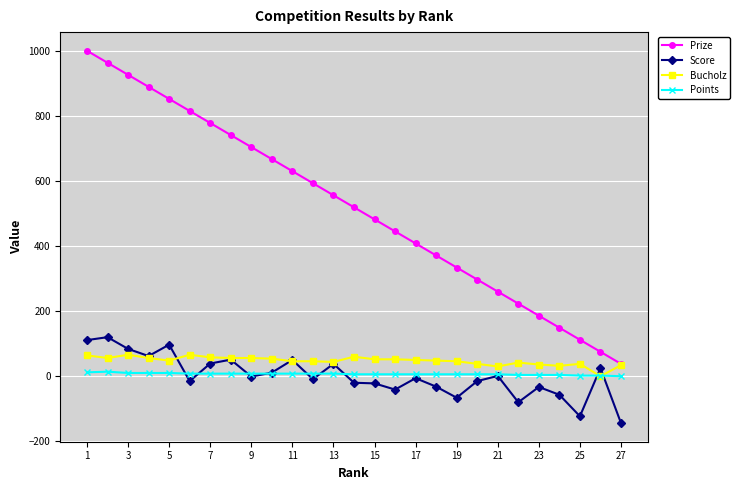

What is the difference between the second highest and second lowest values in the Score series?

234